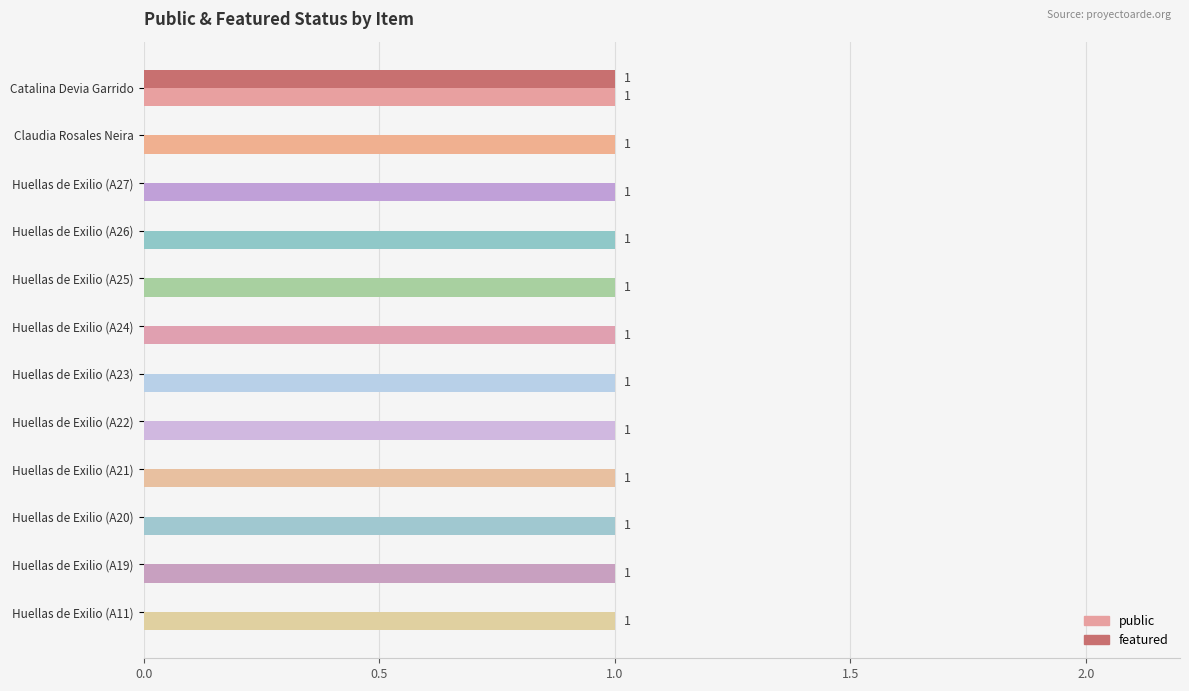

Which series has the largest total across all categories?

public